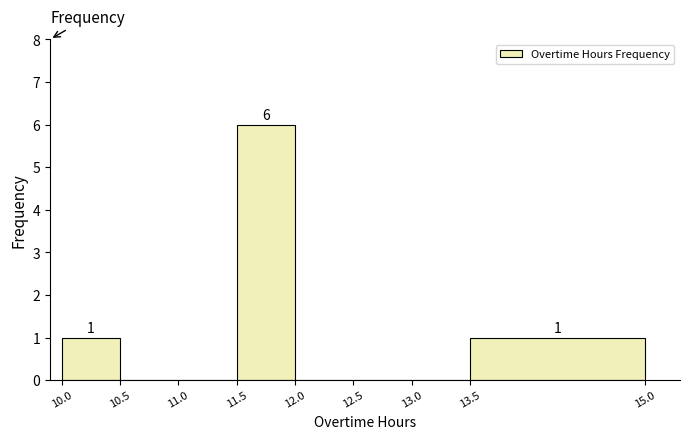

Over which range of the x-axis is the bar tallest?

11.5 to 12.0